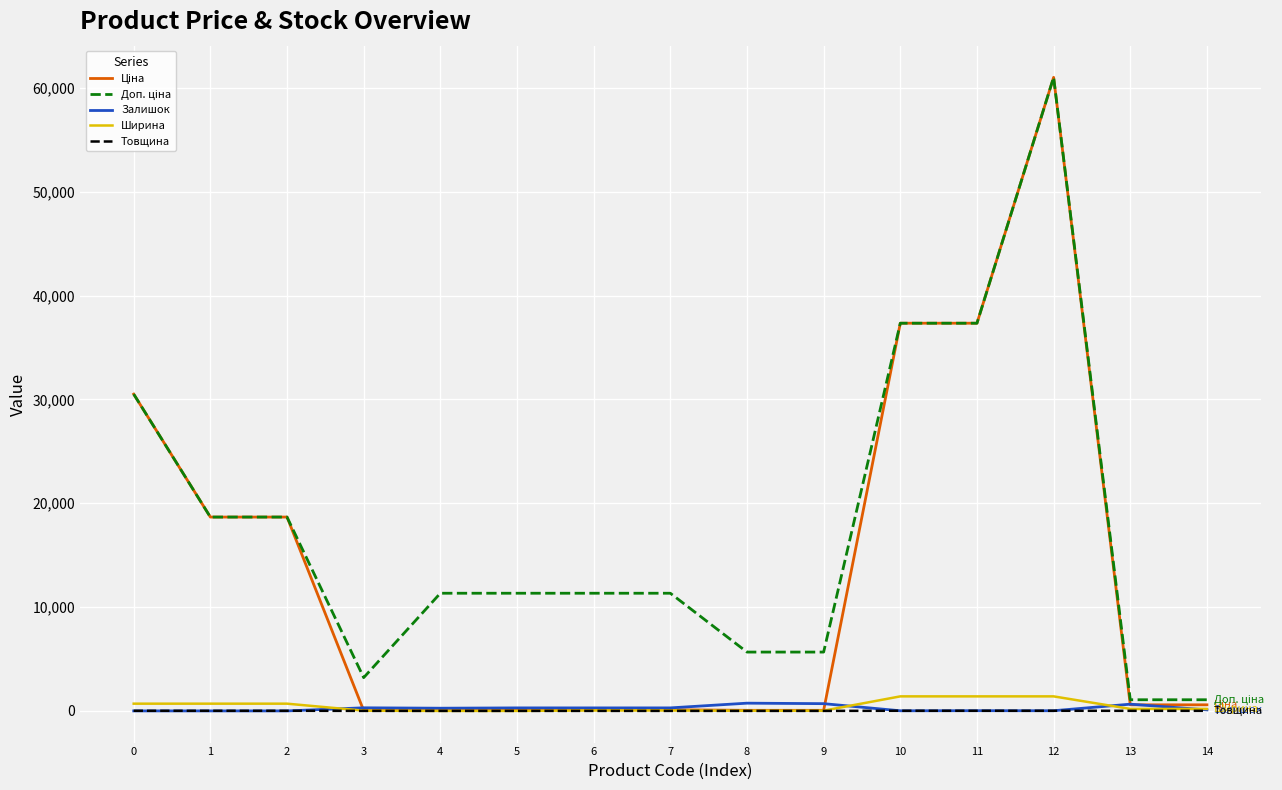

At which category is the sum across all series the highest?

12